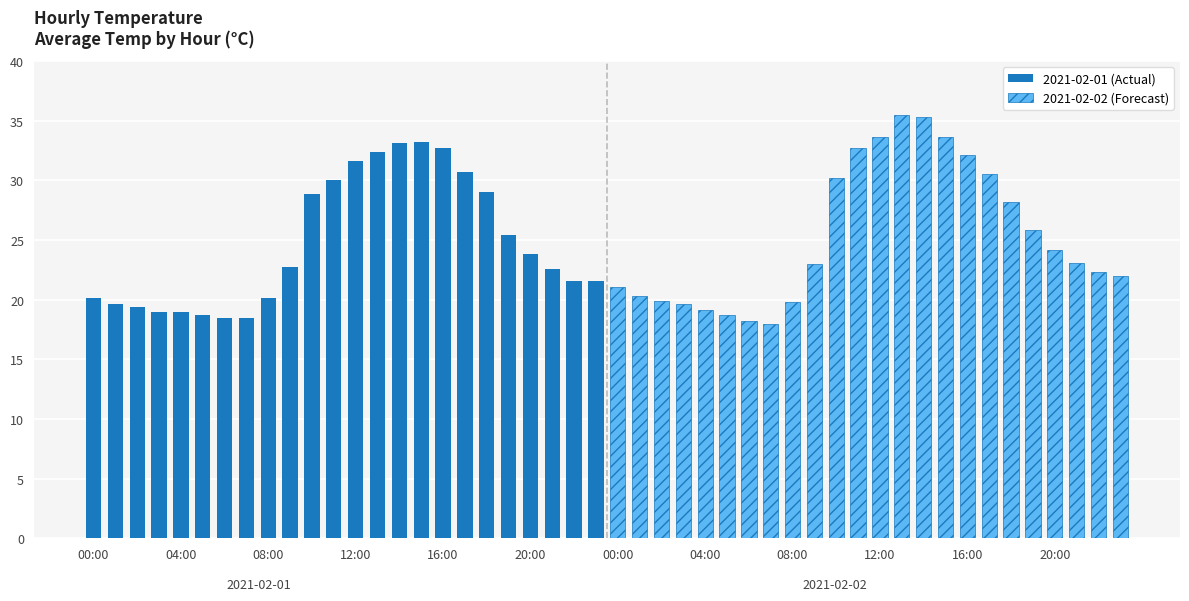

What are all the series names shown in the legend?

2021-02-01 (Actual), 2021-02-02 (Forecast)